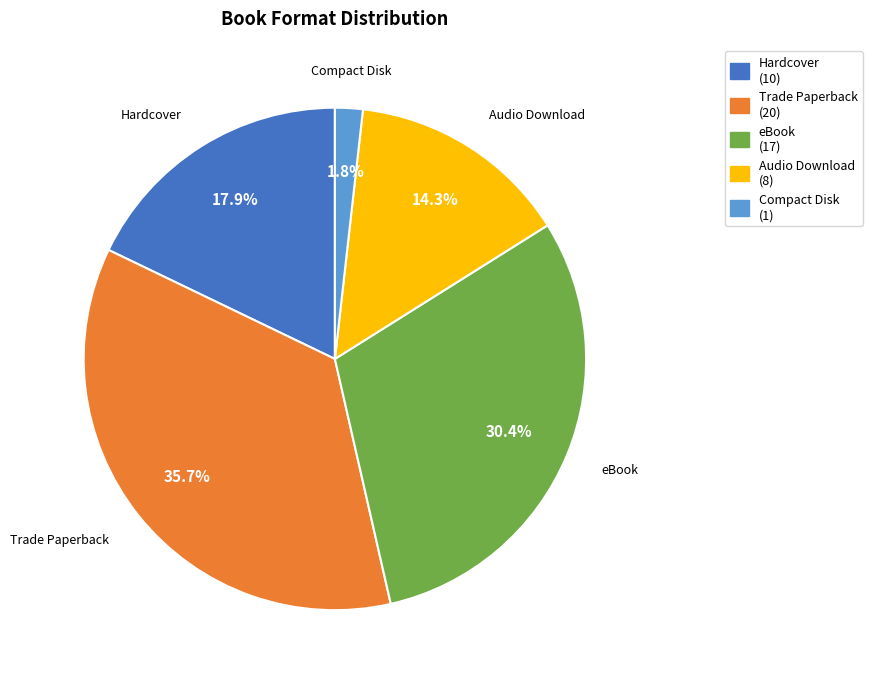

The Trade Paperback slice represents 45% of the pie. True or false?

False